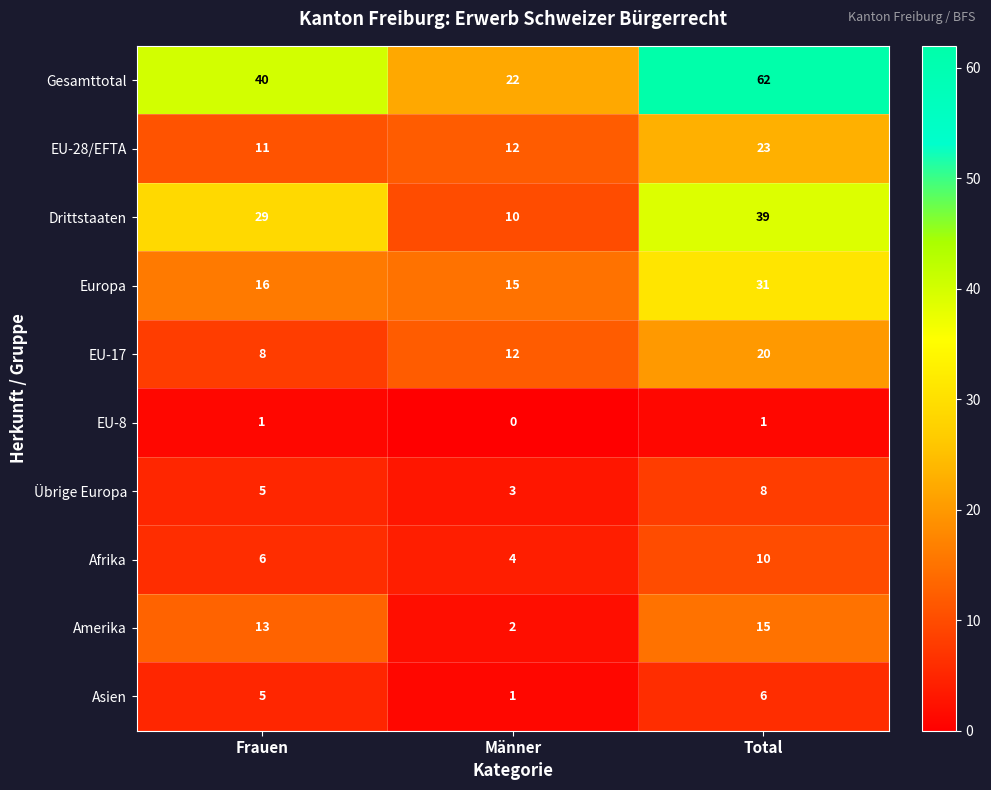

The Gesamttotal series shows 9 at Männer. True or false?

False